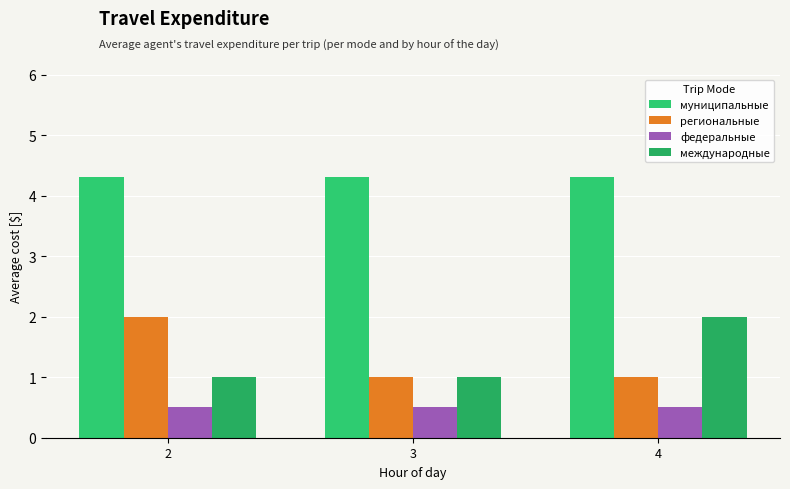

Rank the series at 3 from highest to lowest value.

муниципальные, региональные, международные, федеральные